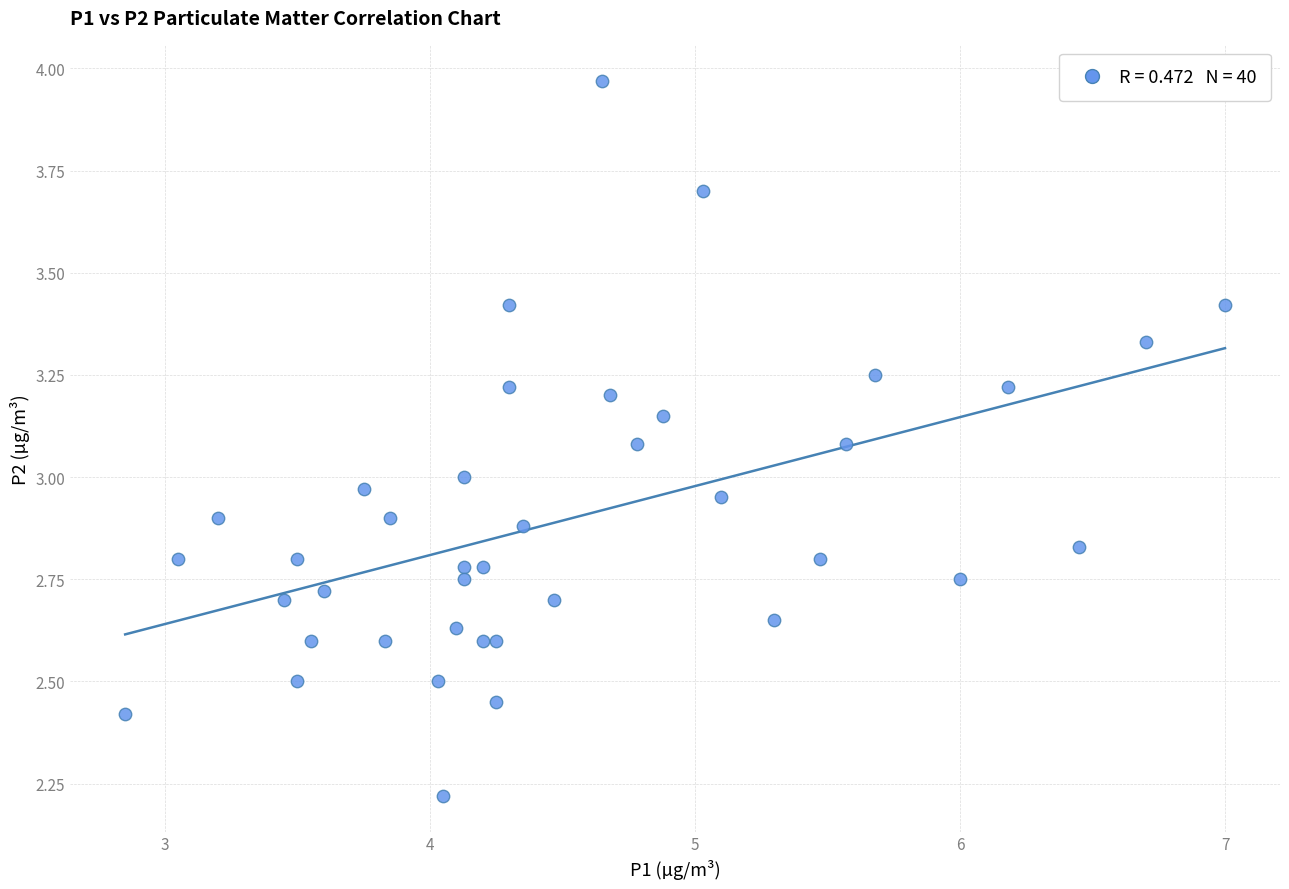

What is the range of X values (max minus min)?

4.2